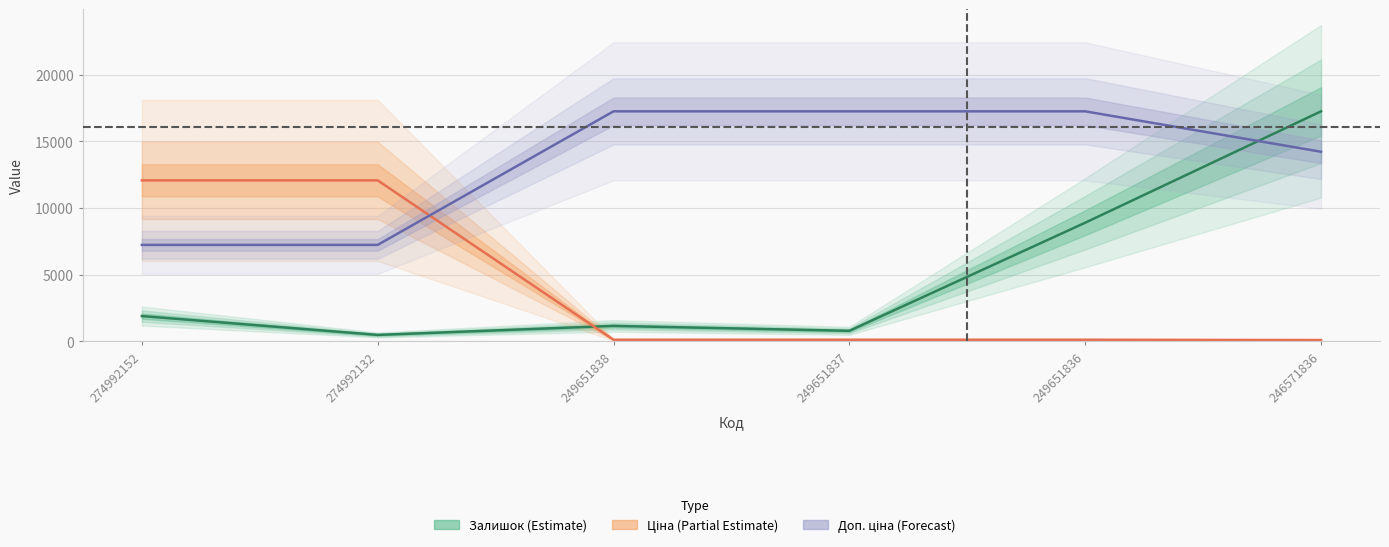

What is the sum of the Залишок (Estimate) values at 274992152 and 274992132?

2393.0